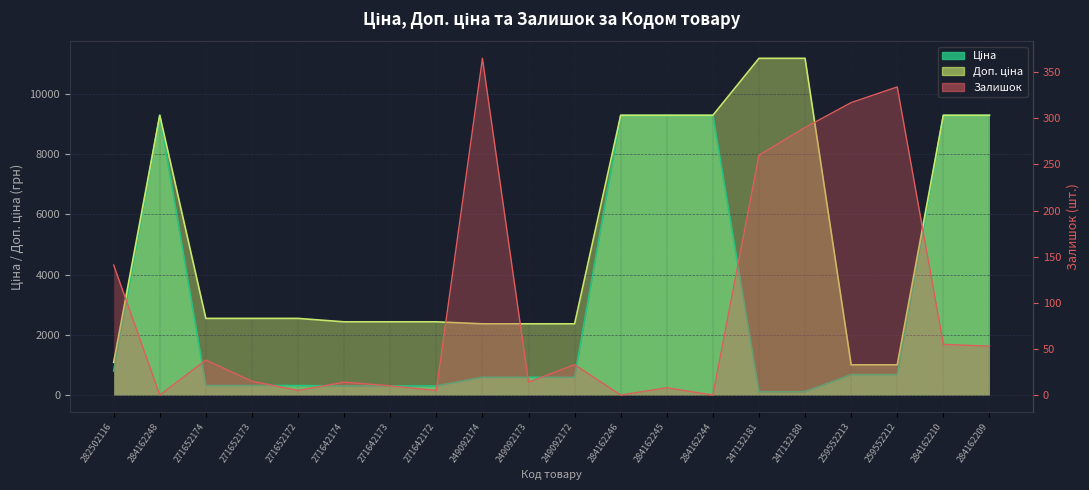

Rank the categories by Залишок value from lowest to highest.

284162248, 284162246, 284162244, 271652172, 271642172, 284162245, 271642173, 271642174, 249092173, 271652173, 249092172, 271652174, 284162209, 284162210, 282502116, 247132181, 247132180, 259552213, 259552212, 249092174